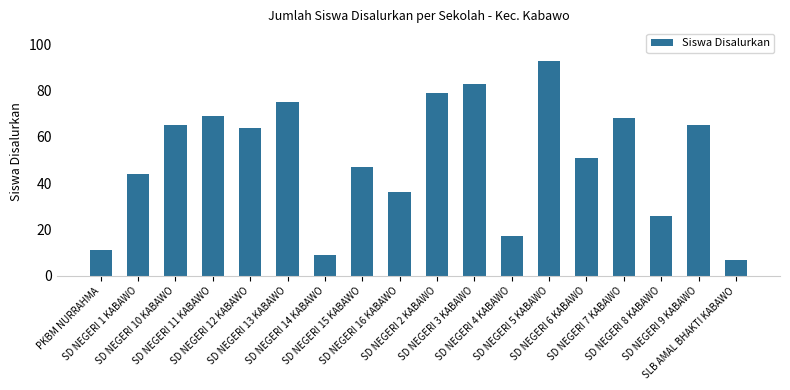

What is the label of the 7th bar from the right?

SD NEGERI 4 KABAWO